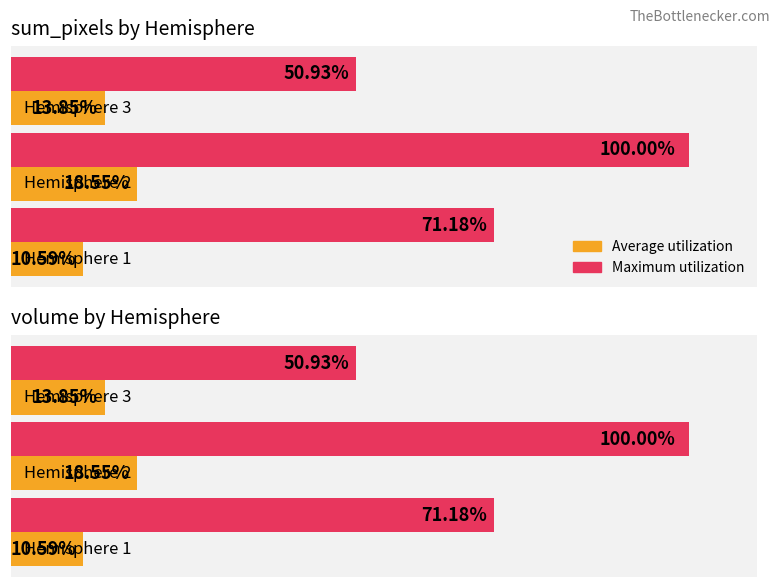

How many bars are there in each group?

2